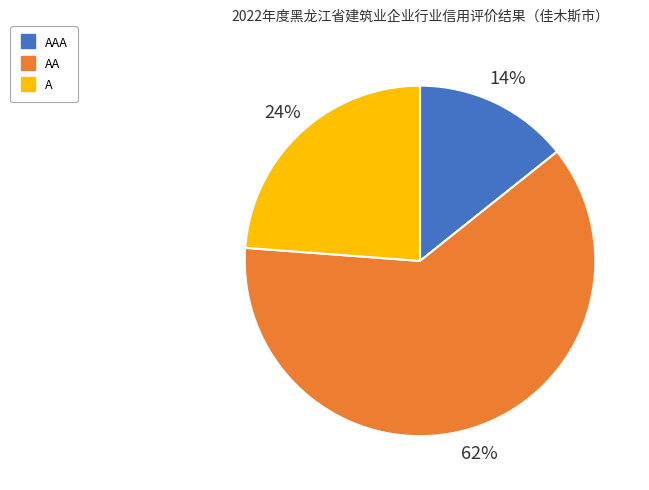

Does any single category account for the majority?

Yes